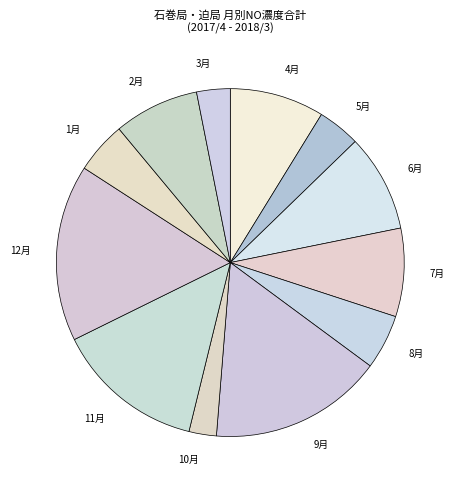

What is the ratio of the value at 2月 to the value at 5月?

2.0